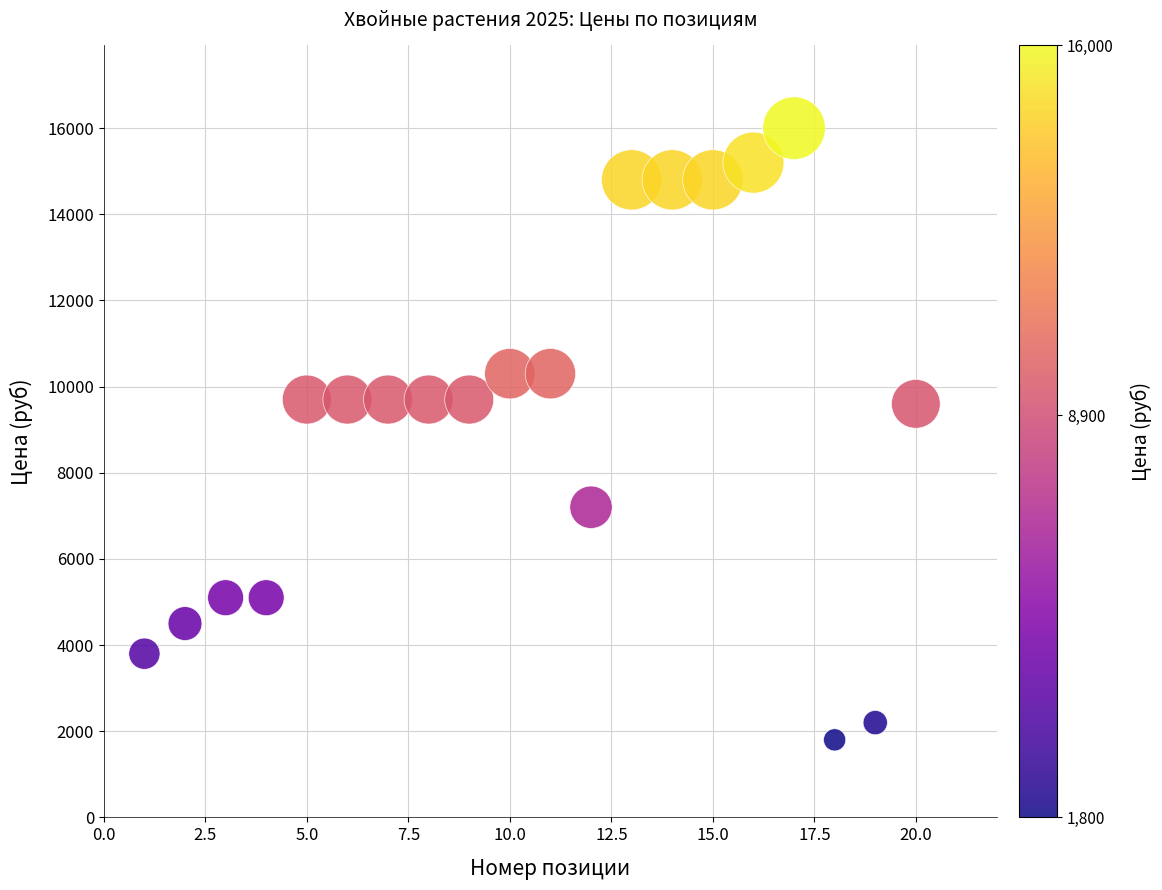

What is the range of X values (max minus min)?

19